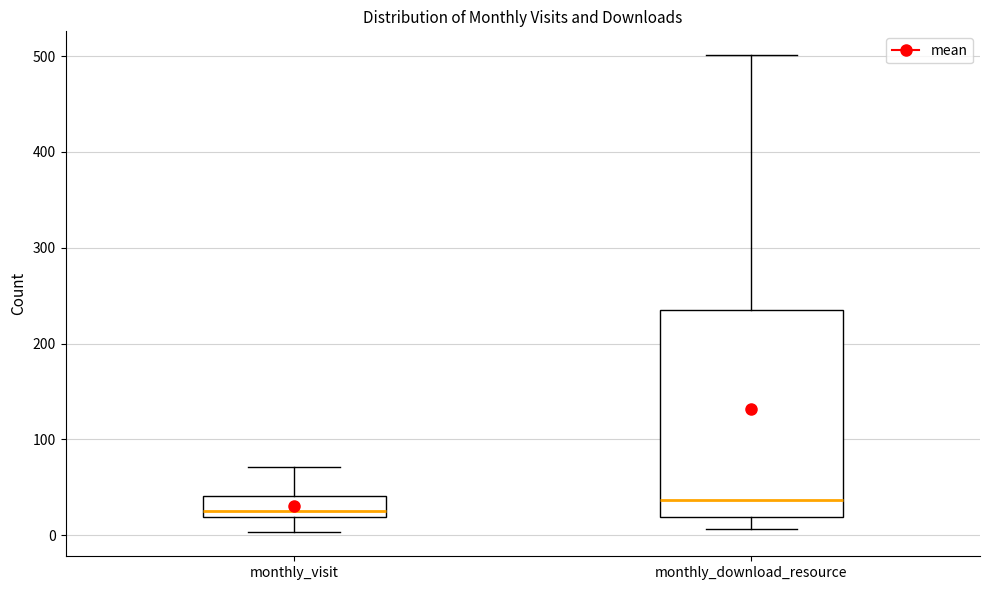

Reading left to right, read every box against the y-axis: the position of its median line, the range the box covers, and the ends of its whiskers. The values are not printed on the chart, so give them approximately, as read against the axis.

monthly_visit: median 30, box 20 to 40, whiskers 0 to 70
monthly_download_resource: median 40, box 20 to 240, whiskers 10 to 500